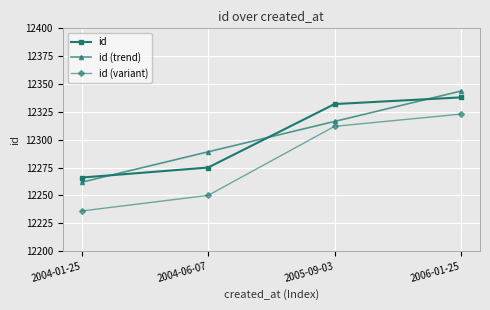

Between 2005-09-03 and 2006-01-25, which series saw the biggest shift?

id (trend)